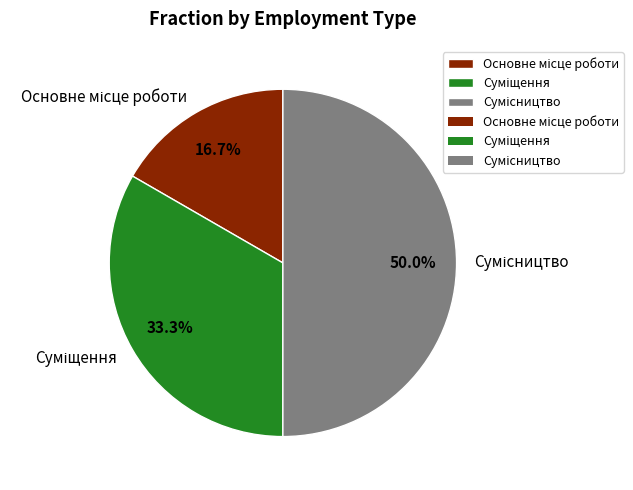

Does any single category account for the majority?

No